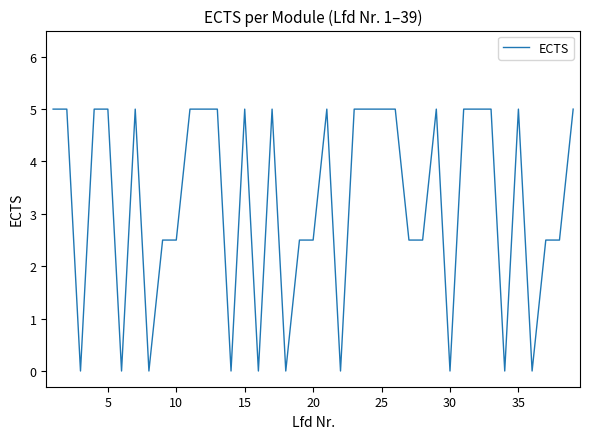

What is the maximum value shown in the chart?

5.0